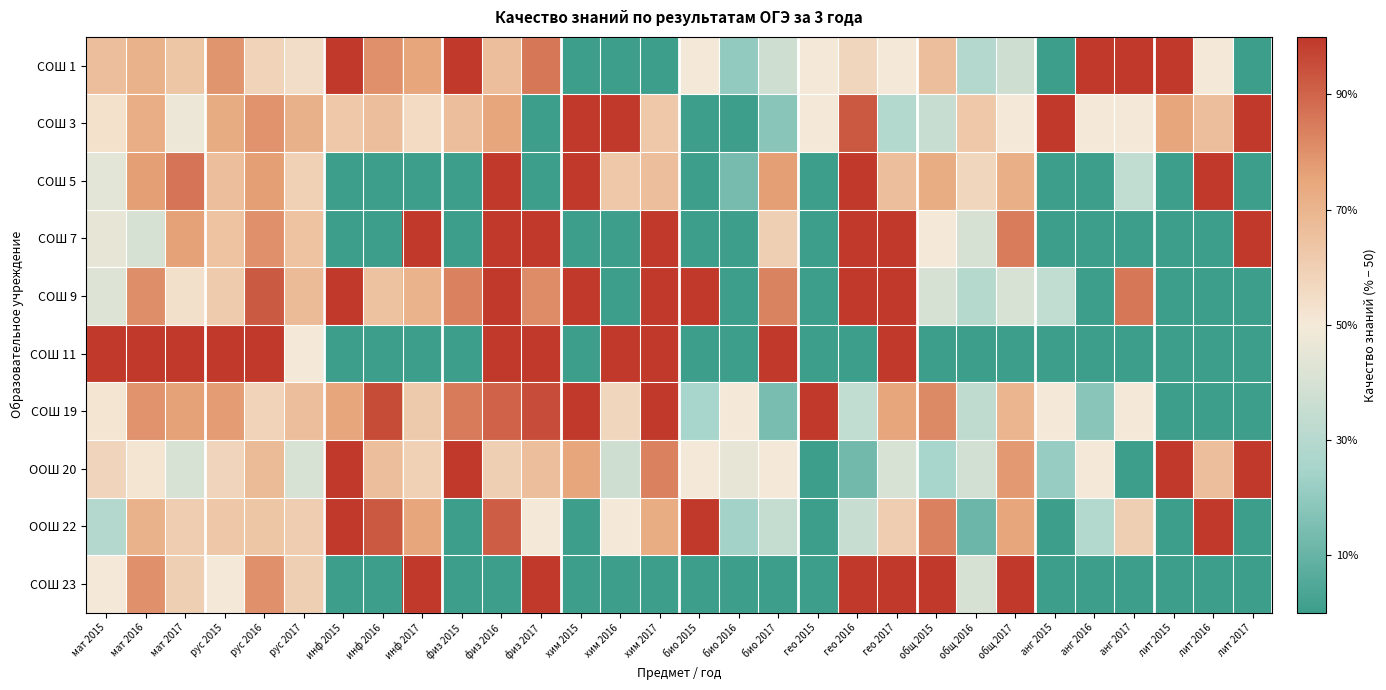

What is the total value across all series at гео 2015?

-300.0